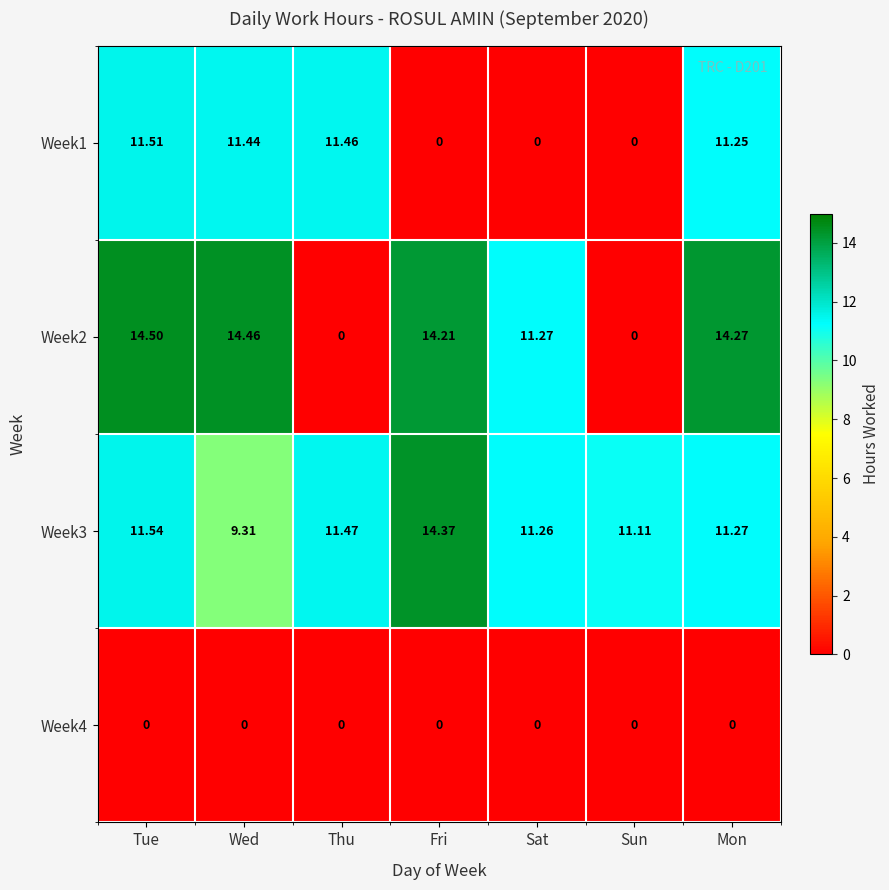

How many positive values does the Week1 series have?

4